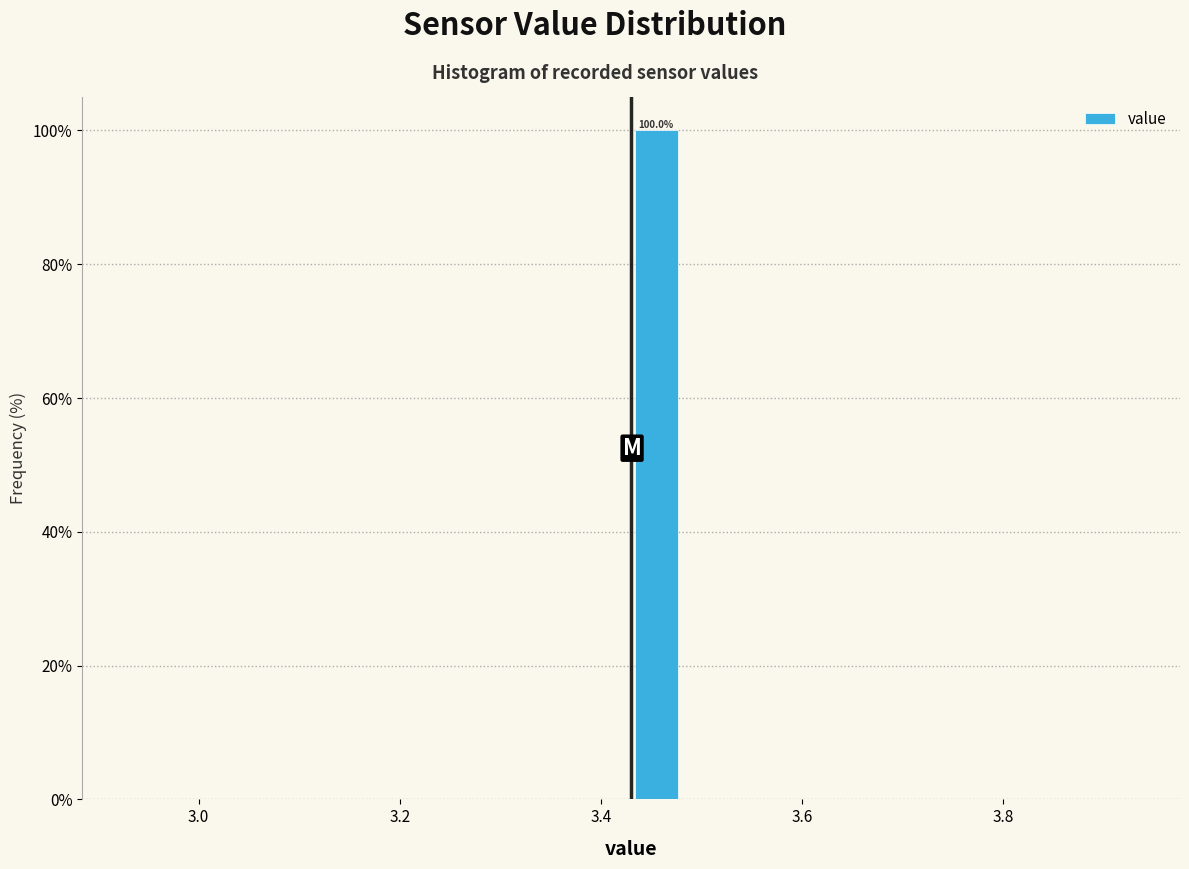

Around what value on the x-axis is the tallest bar? Give the approximate position of its centre, as read against the axis.

3.46